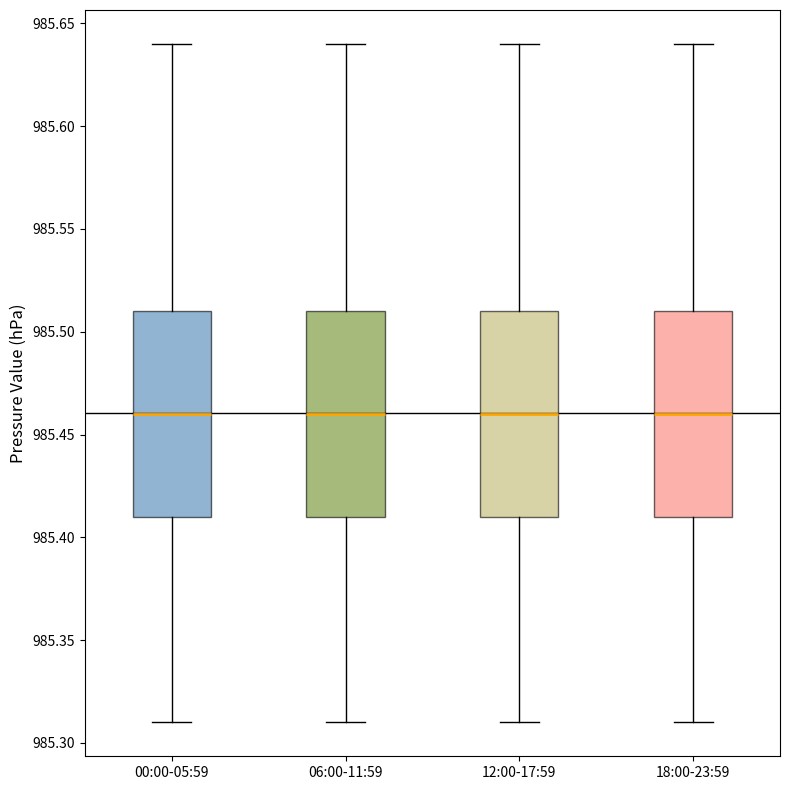

Reading left to right, transcribe this box plot: for each box, give where its median line is, the range the box spans, and where its two whiskers end, as read against the y-axis. The values are not printed on the chart, so give them approximately, as read against the axis.

00:00-05:59: median 985.46, box 985.41 to 985.51, whiskers 985.31 to 985.64
06:00-11:59: median 985.46, box 985.41 to 985.51, whiskers 985.31 to 985.64
12:00-17:59: median 985.46, box 985.41 to 985.51, whiskers 985.31 to 985.64
18:00-23:59: median 985.46, box 985.41 to 985.51, whiskers 985.31 to 985.64